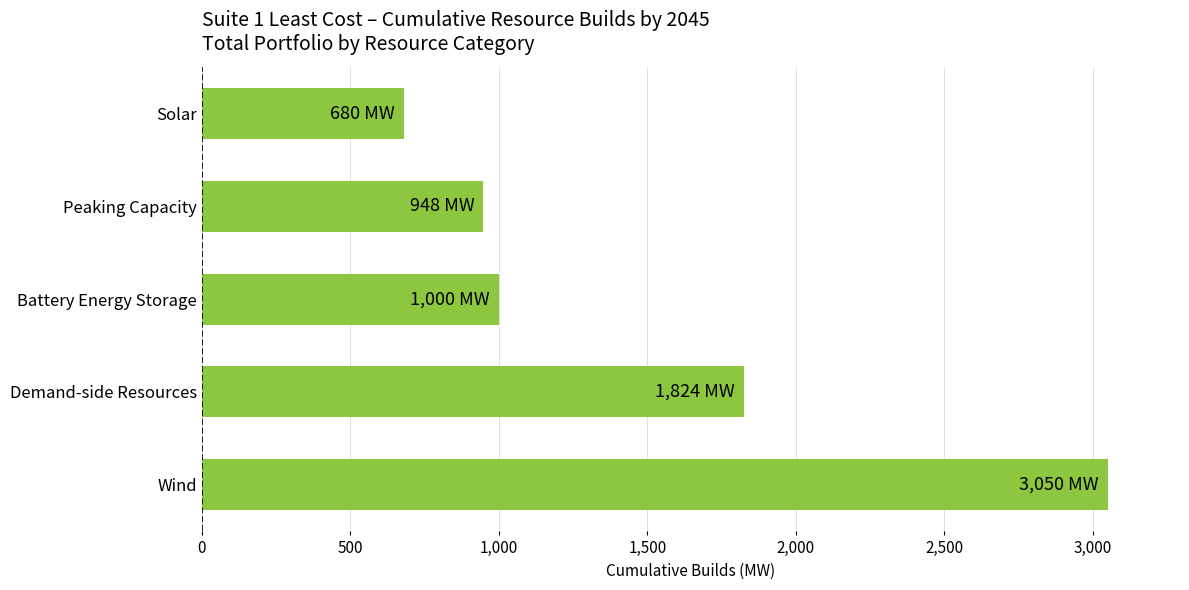

Reading top to bottom, what are all the values shown in this chart?

Solar=680.3	Peaking Capacity=948.0	Battery Energy Storage=1000.0	Demand-side Resources=1823.9	Wind=3050.0